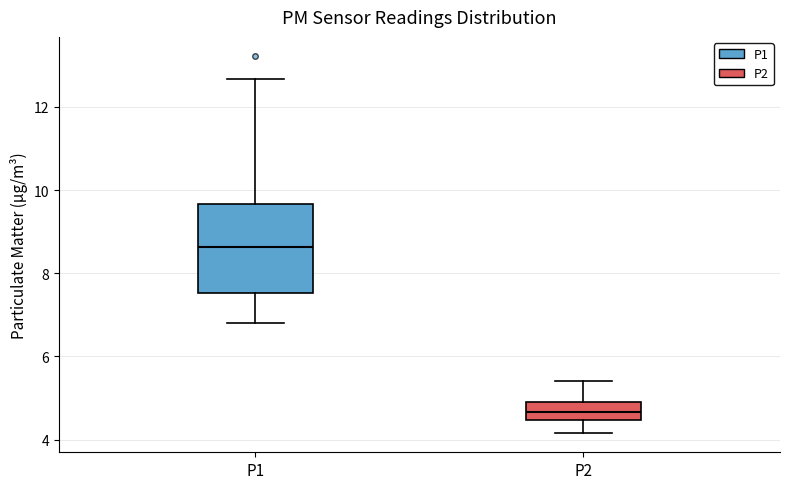

Reading left to right, read every box against the y-axis: the position of its median line, the range the box covers, and the ends of its whiskers. The values are not printed on the chart, so give them approximately, as read against the axis.

P1: median 8.6, box 7.6 to 9.6, whiskers 6.8 to 12.6
P2: median 4.6, box 4.4 to 5.0, whiskers 4.2 to 5.4